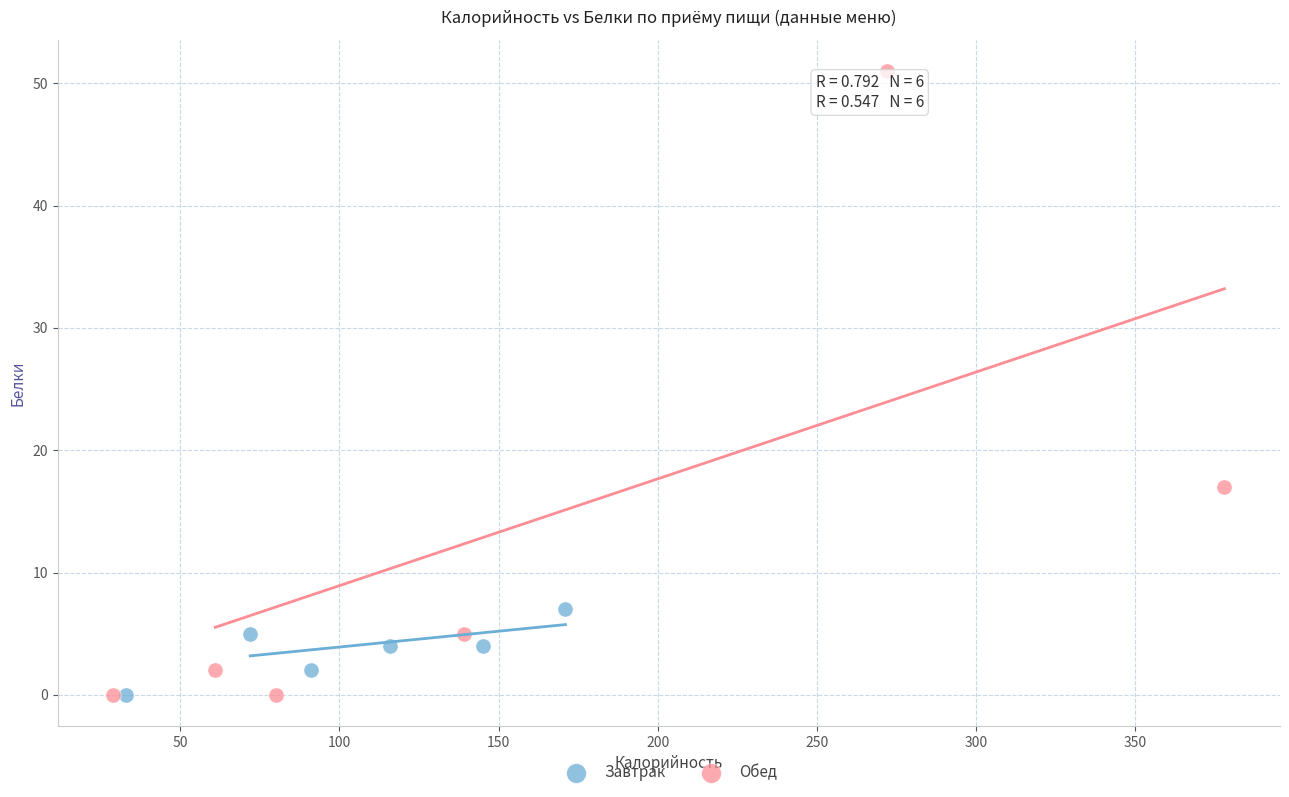

What are all the series names shown in the legend?

Завтрак, Обед